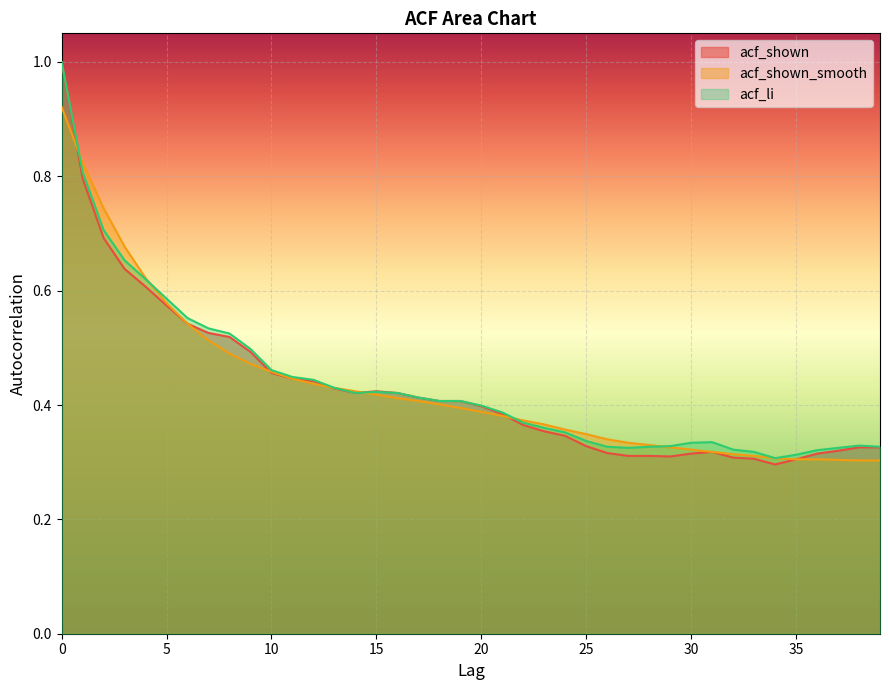

In acf_shown, how many points are lower than both neighbors (excluding endpoints)?

3